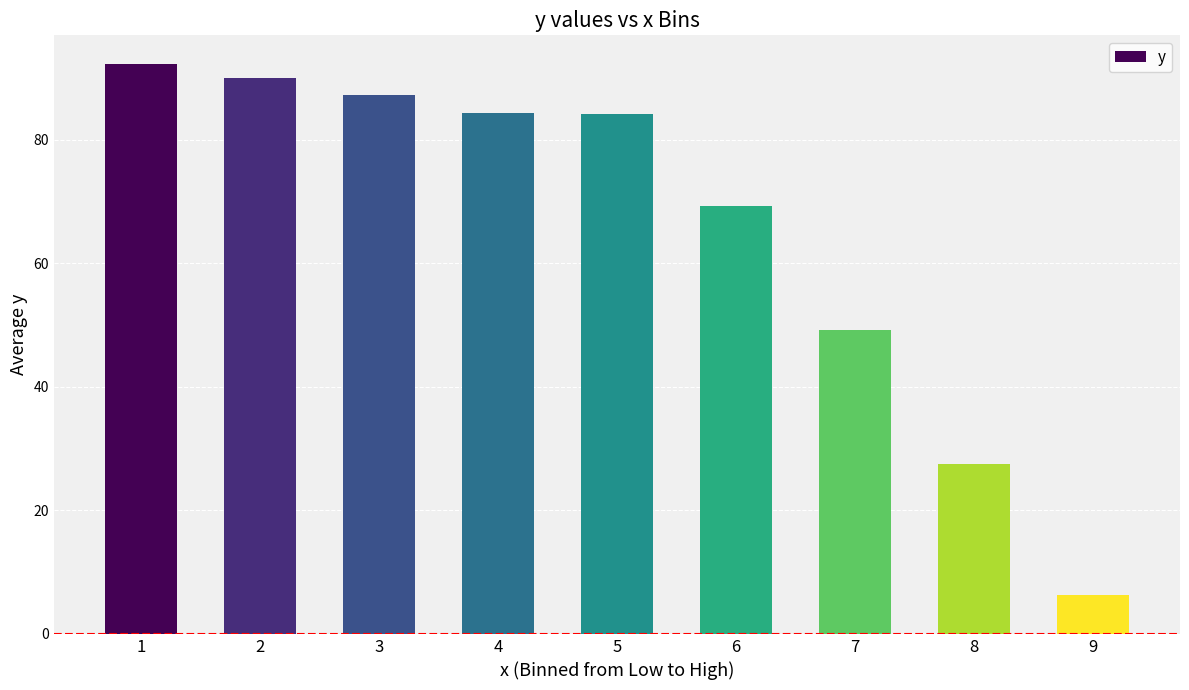

How many series are shown in this chart?

1